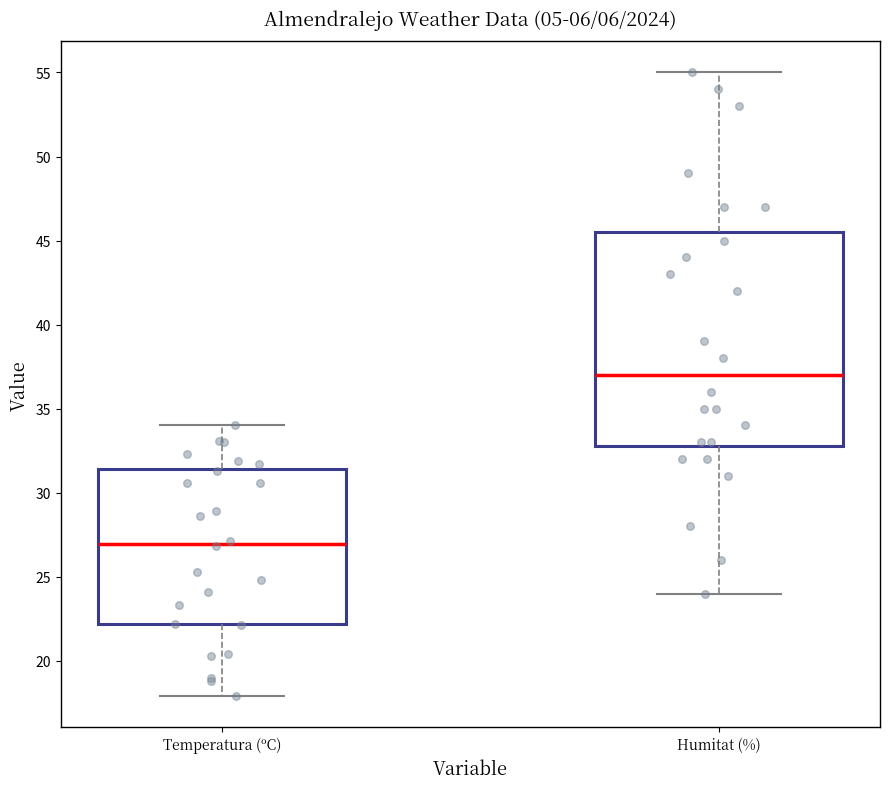

Reading left to right, read every box against the y-axis: the position of its median line, the range the box covers, and the ends of its whiskers. The values are not printed on the chart, so give them approximately, as read against the axis.

Temperatura (ºC): median 27.0, box 22.0 to 31.5, whiskers 18.0 to 34.0
Humitat (%): median 37.0, box 33.0 to 45.5, whiskers 24.0 to 55.0